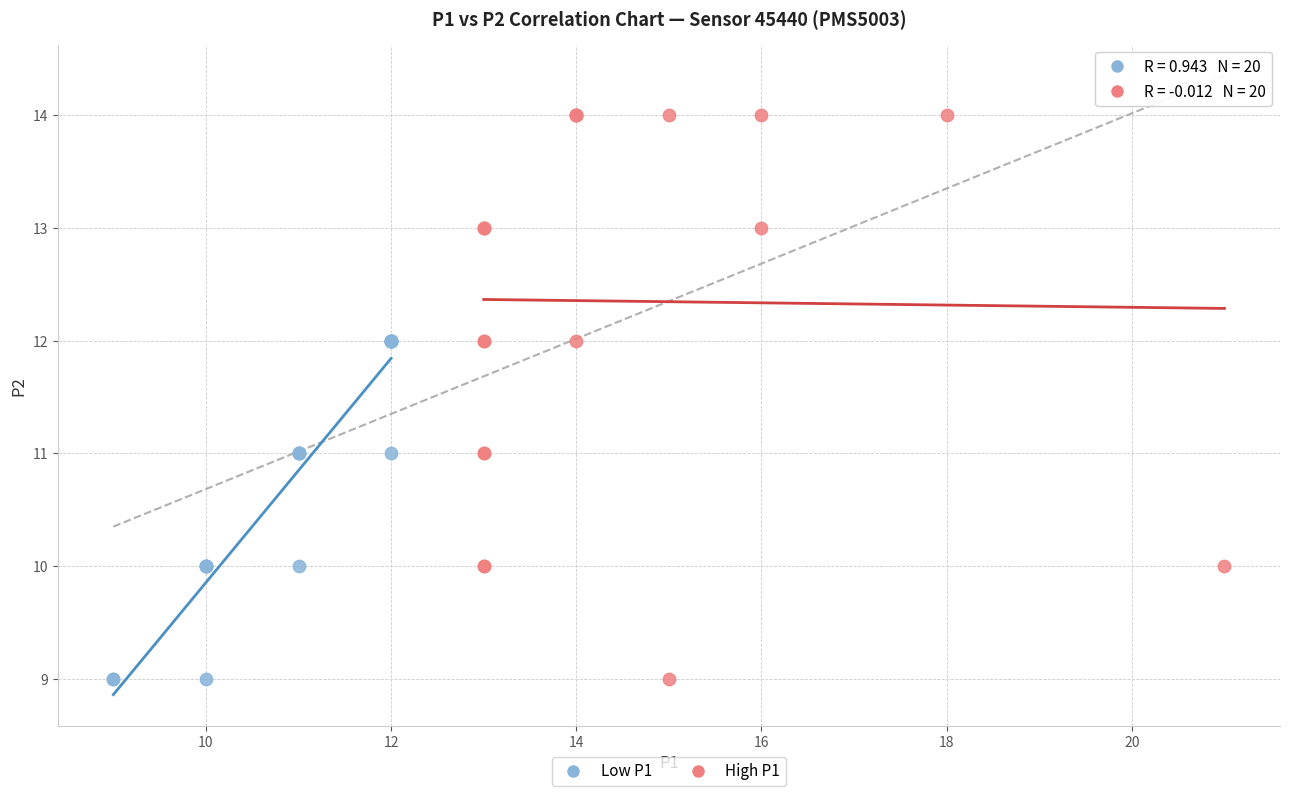

Which series has the largest Y range (max minus min)?

High P1